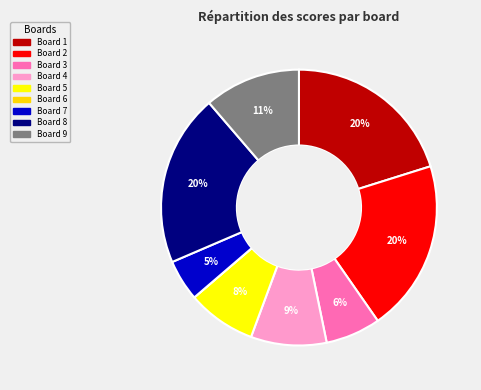

Does any single category account for the majority?

No